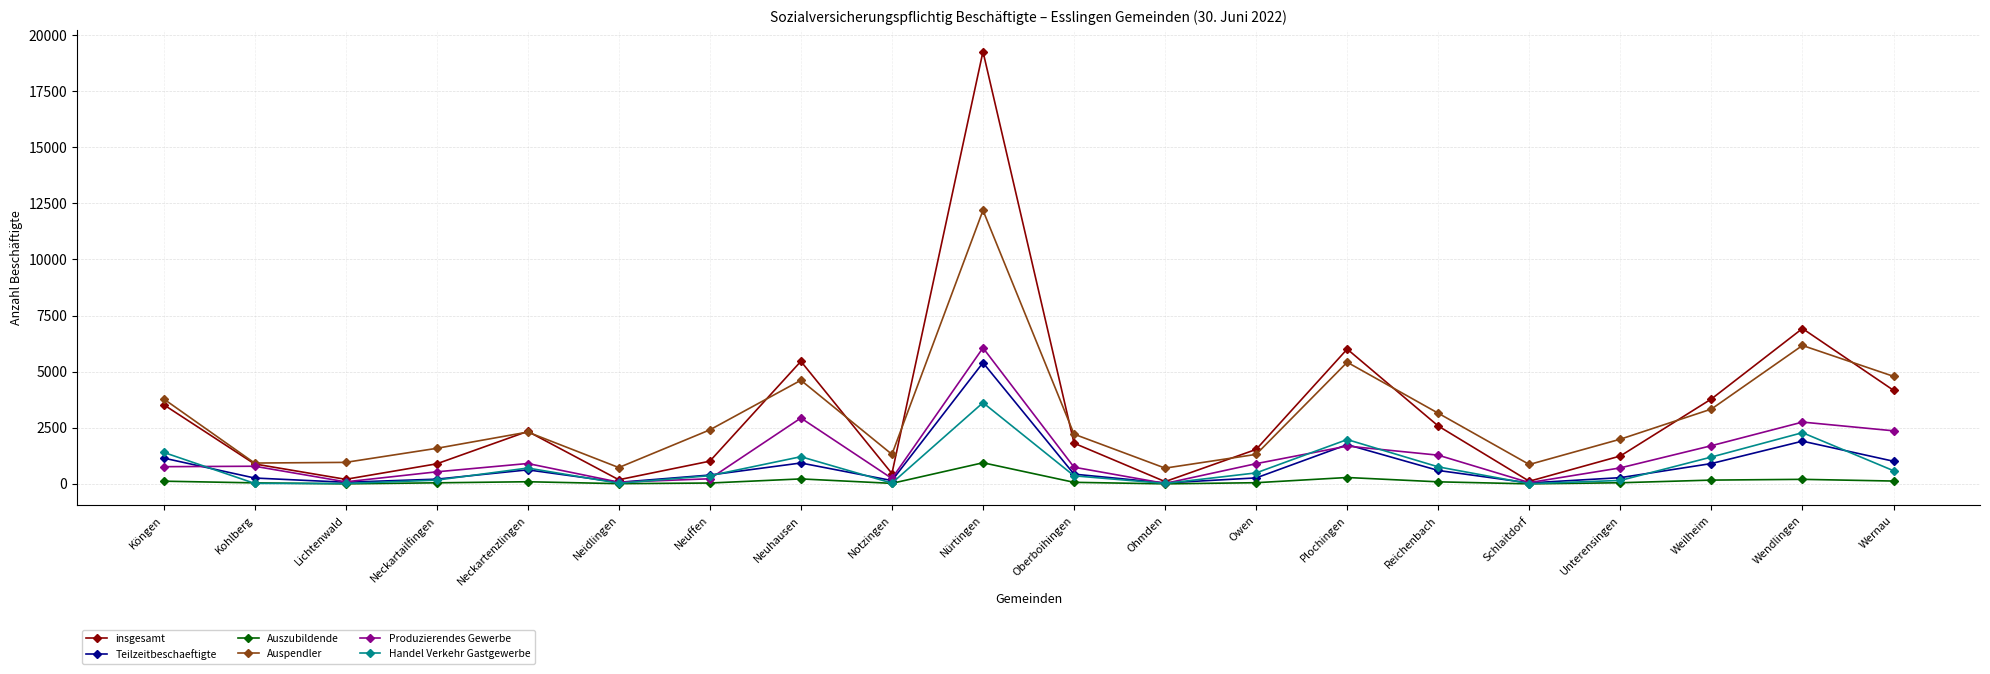

Read the Handel Verkehr Gastgewerbe value at Neuffen, to the nearest 10.

360